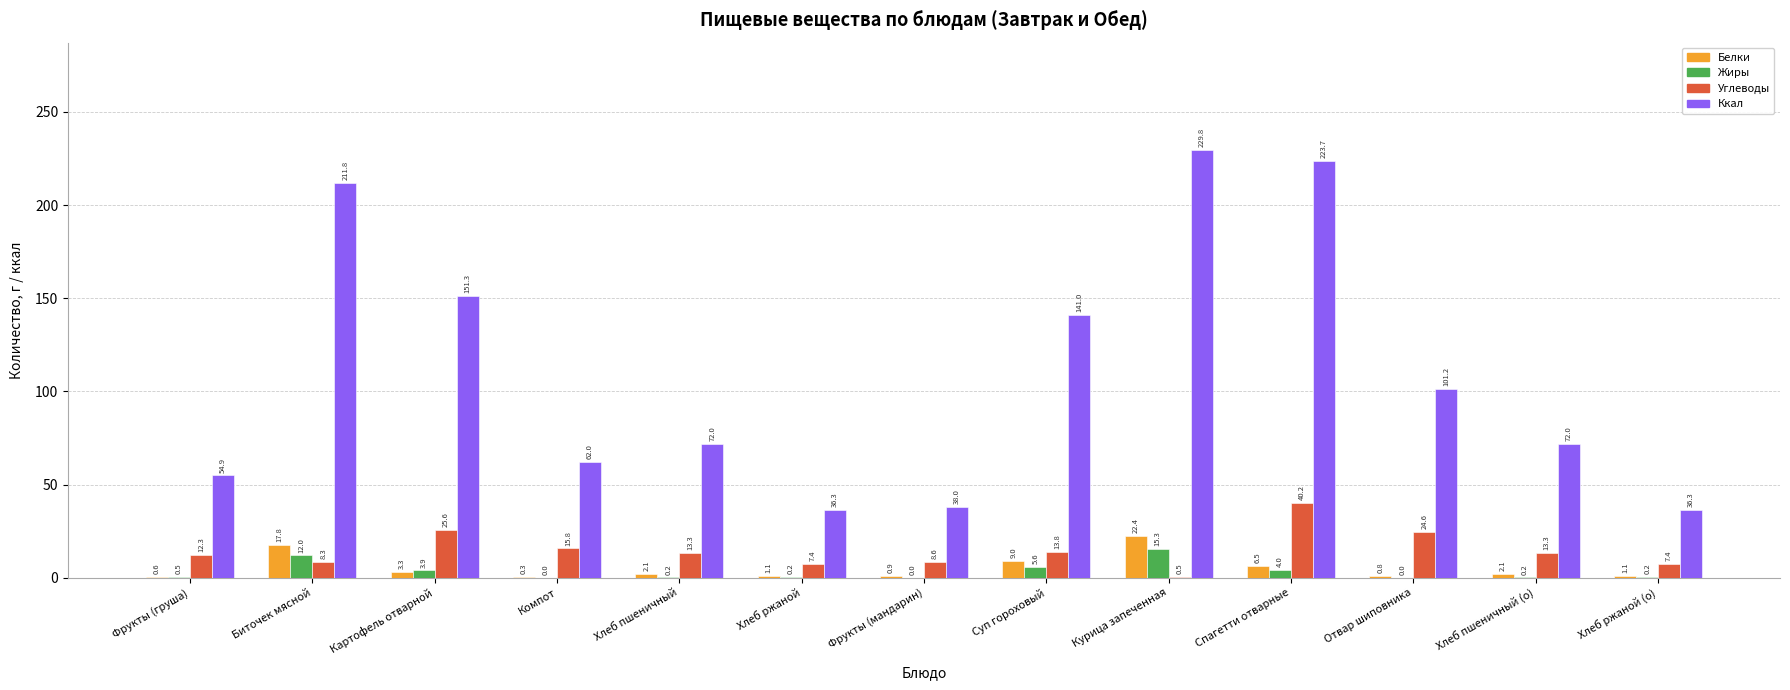

What is the sum of the Ккал values at Хлеб ржаной (о) and Спагетти отварные?

259.9